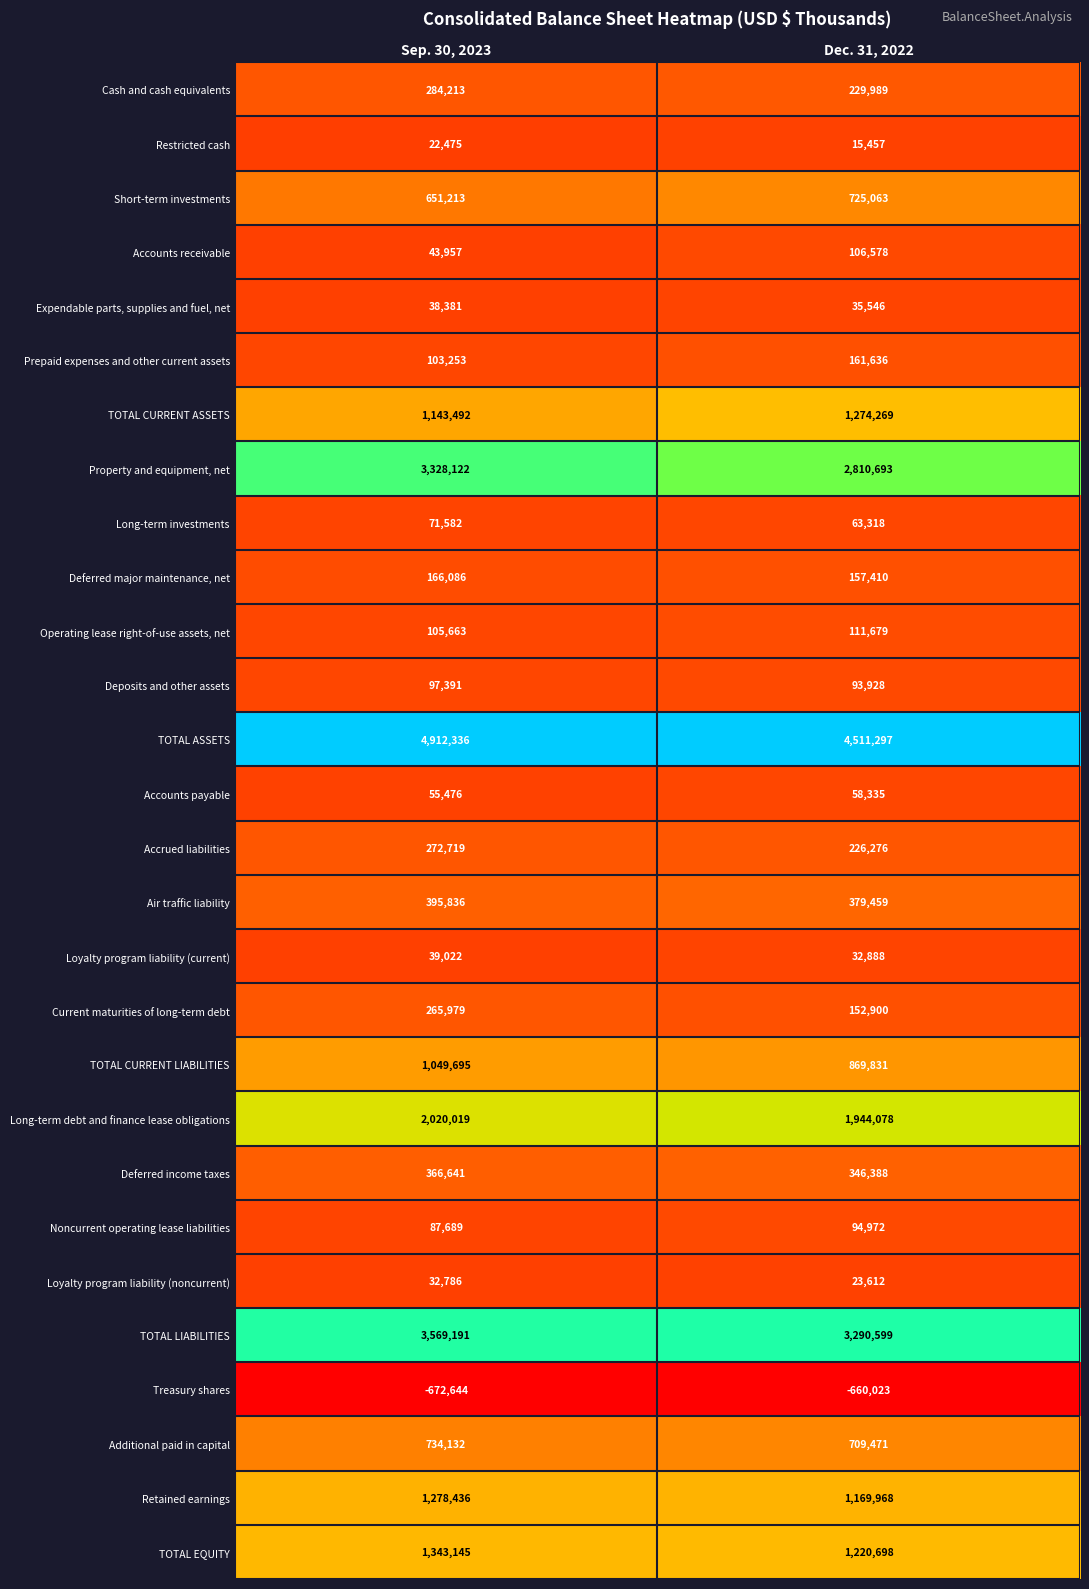

True or false: Restricted cash has a value of 11235 at Sep. 30, 2023.

False